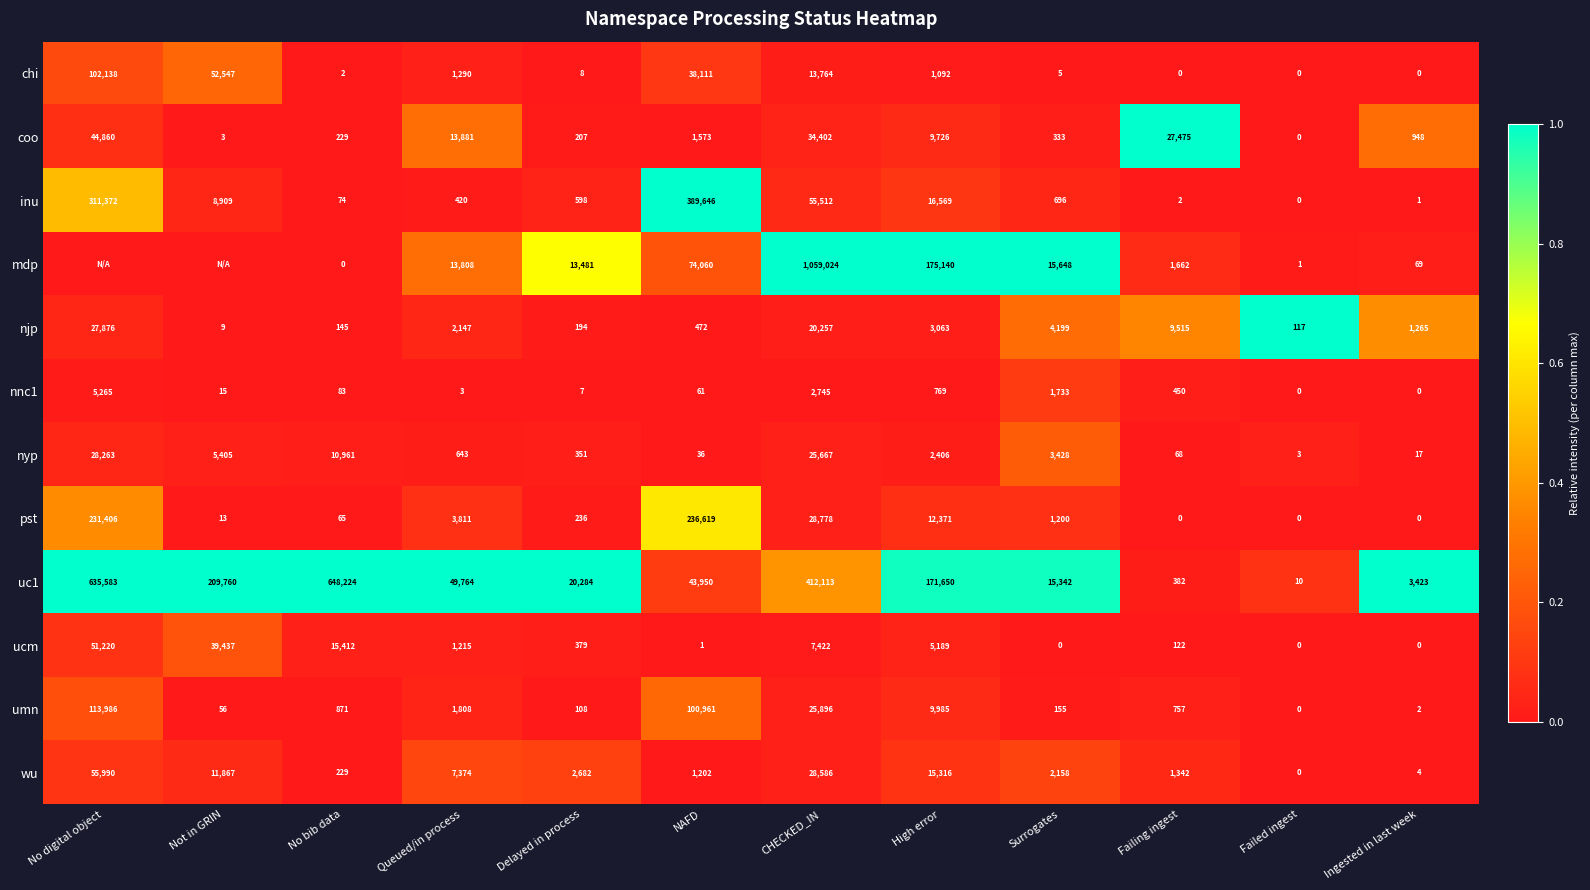

The value of umn at High error is 2840. True or false?

False